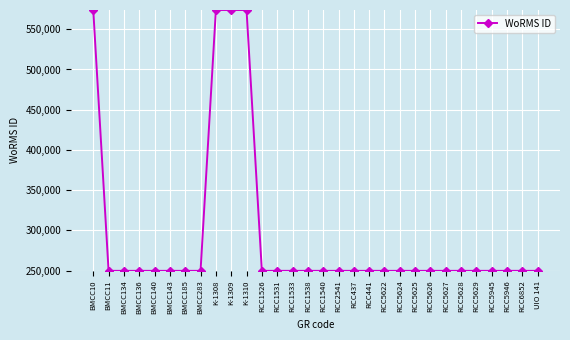

How many values exceed 249731?

4